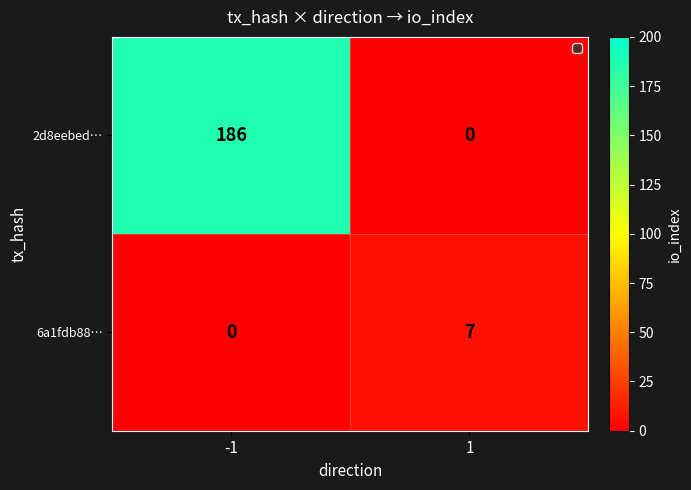

Reading left to right, extract all data points from this chart.

2d8eebed…: -1=186	1=0
6a1fdb88…: -1=0	1=7